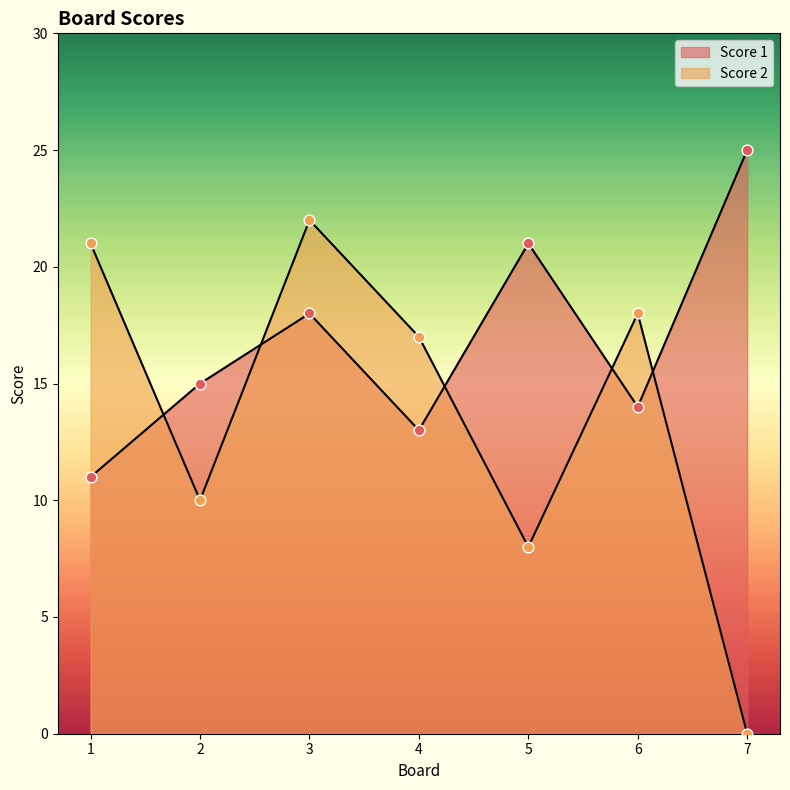

At how many categories does at least one series exceed 9?

7